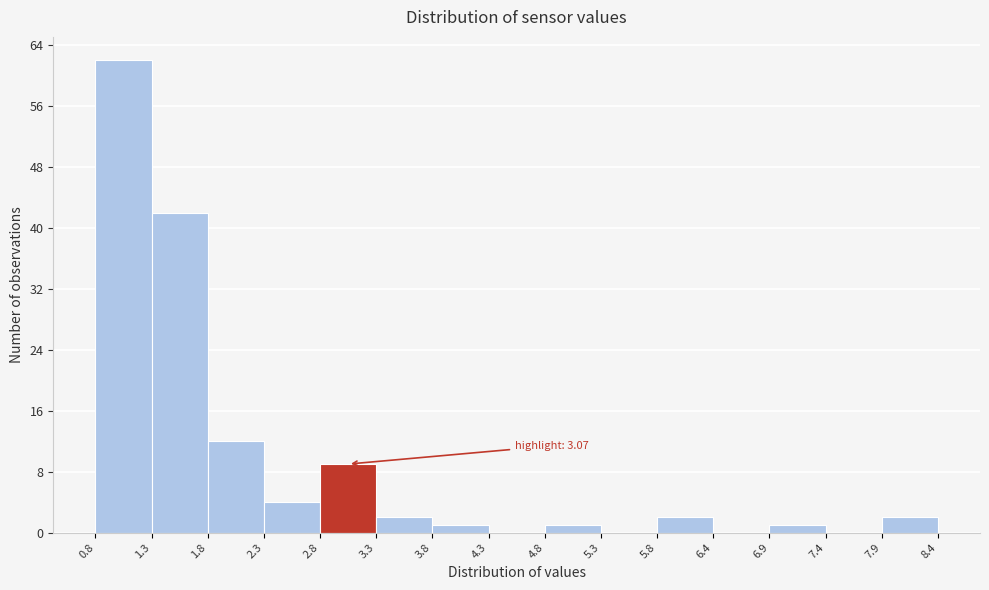

Which range on the x-axis has the tallest bar?

0.8 to 1.3